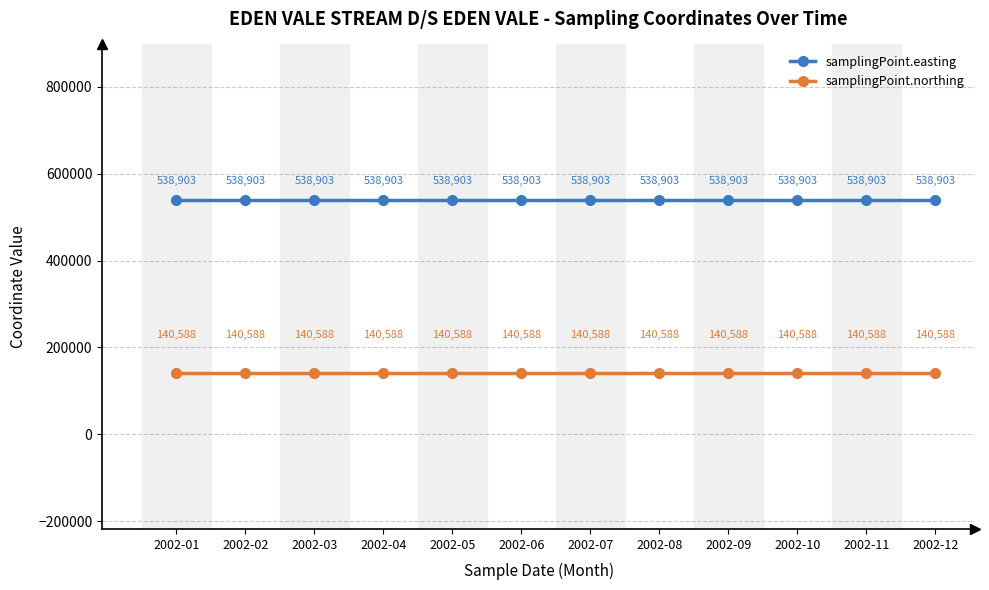

What is the total value across all series at 2002-09?

679491